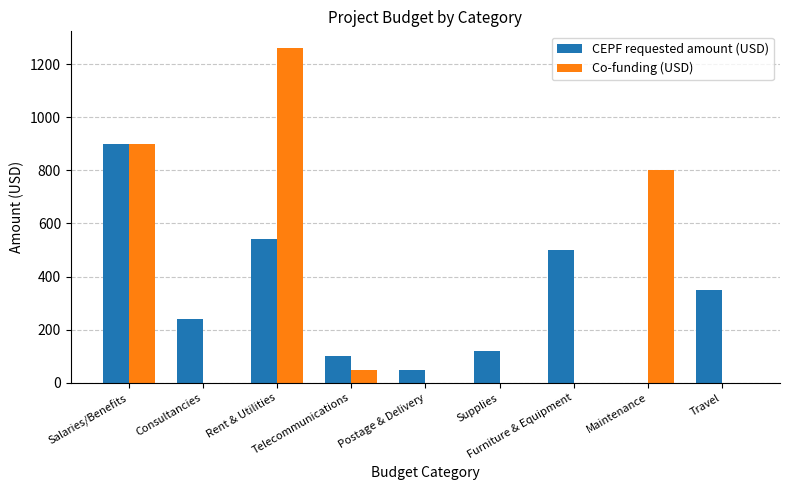

What is the highest value of the Co-funding (USD) series?

1260